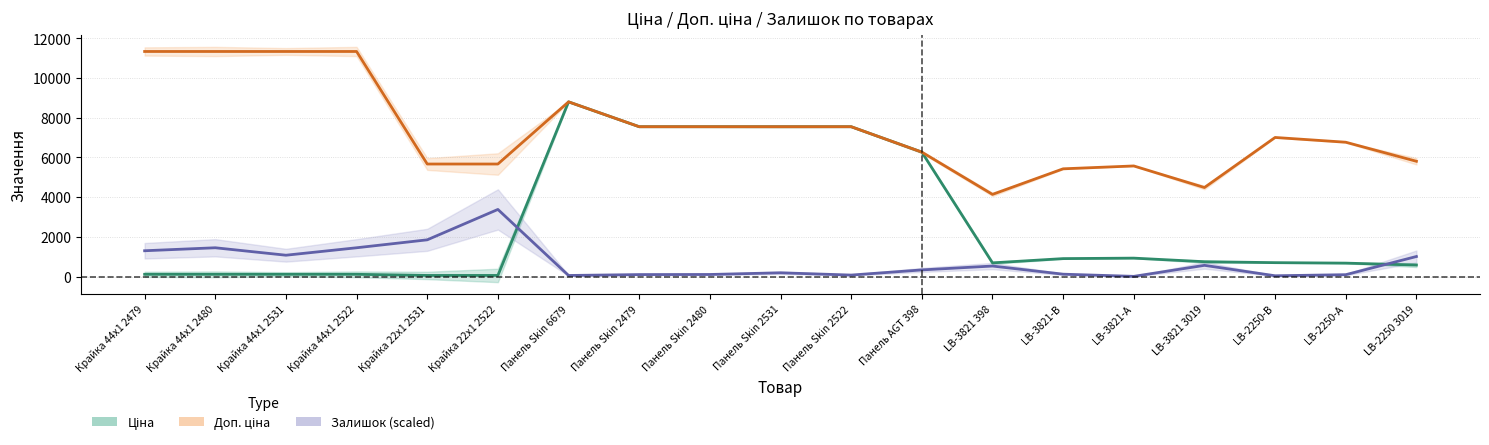

What is the maximum value for Ціна?

8797.6